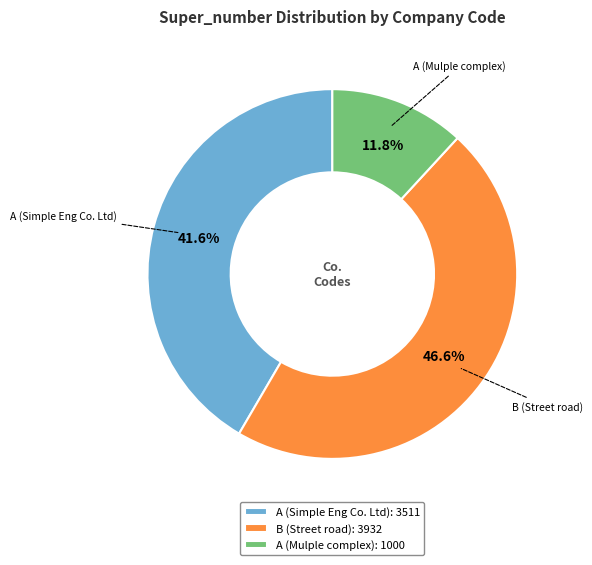

To the nearest percent, what percentage of the pie is A (Simple Eng Co. Ltd)?

42%